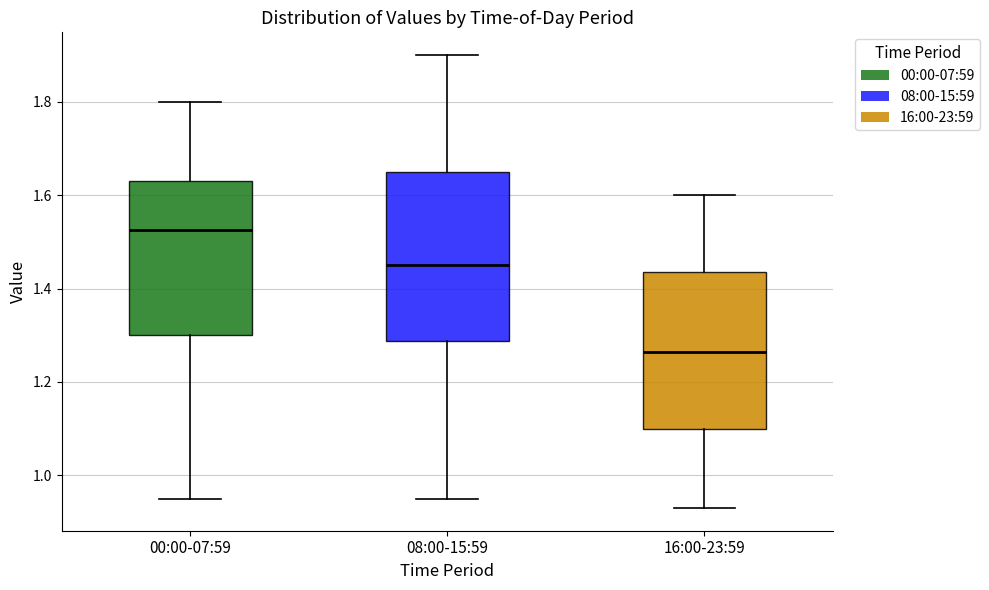

Which box has the highest median line?

00:00-07:59